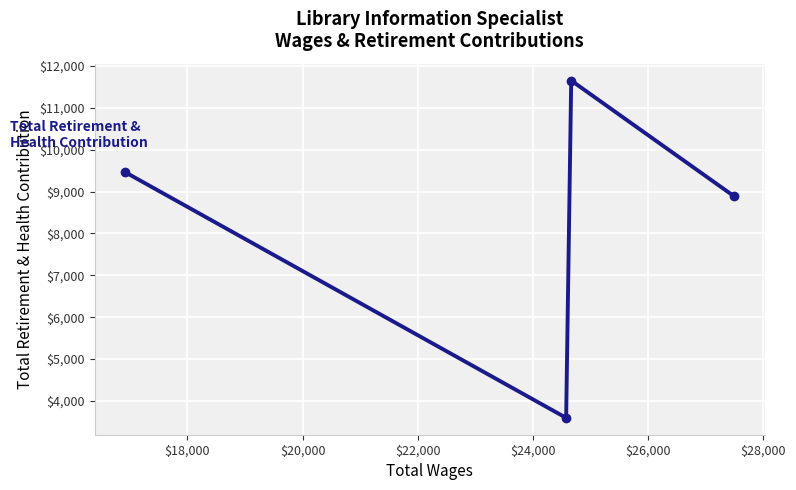

What is the greatest value displayed?

11649